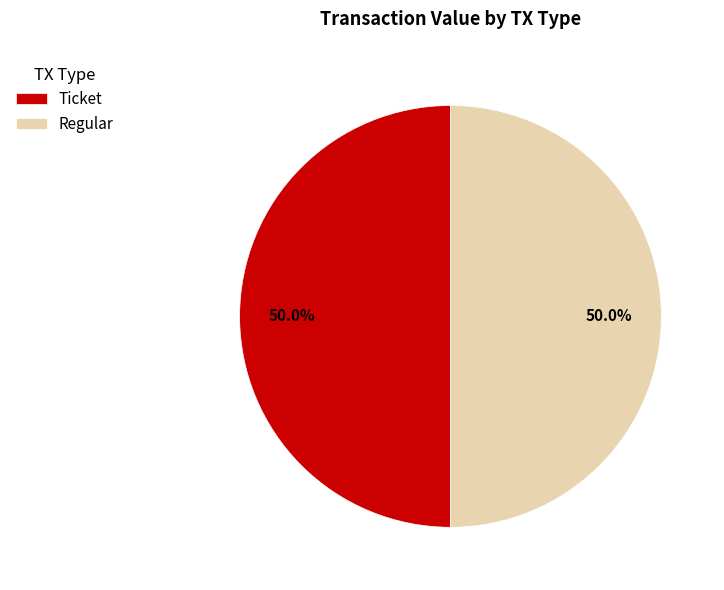

What percentage is NOT represented by Ticket?

50.0%